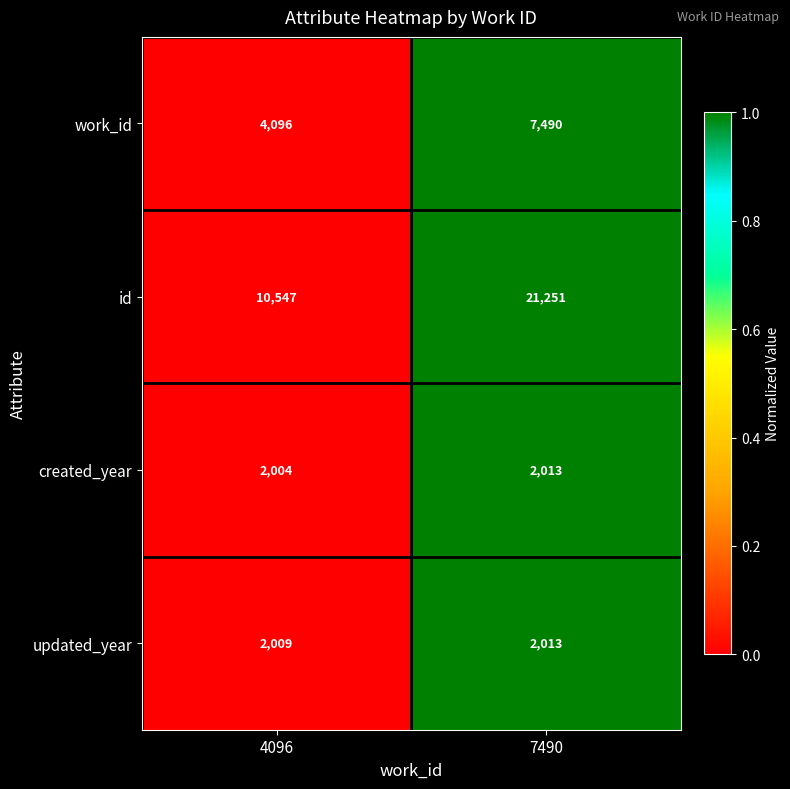

Reading left to right, what are all the values shown in this chart?

work_id: 4096=4096	7490=7490
id: 4096=10547	7490=21251
created_year: 4096=2004	7490=2013
updated_year: 4096=2009	7490=2013